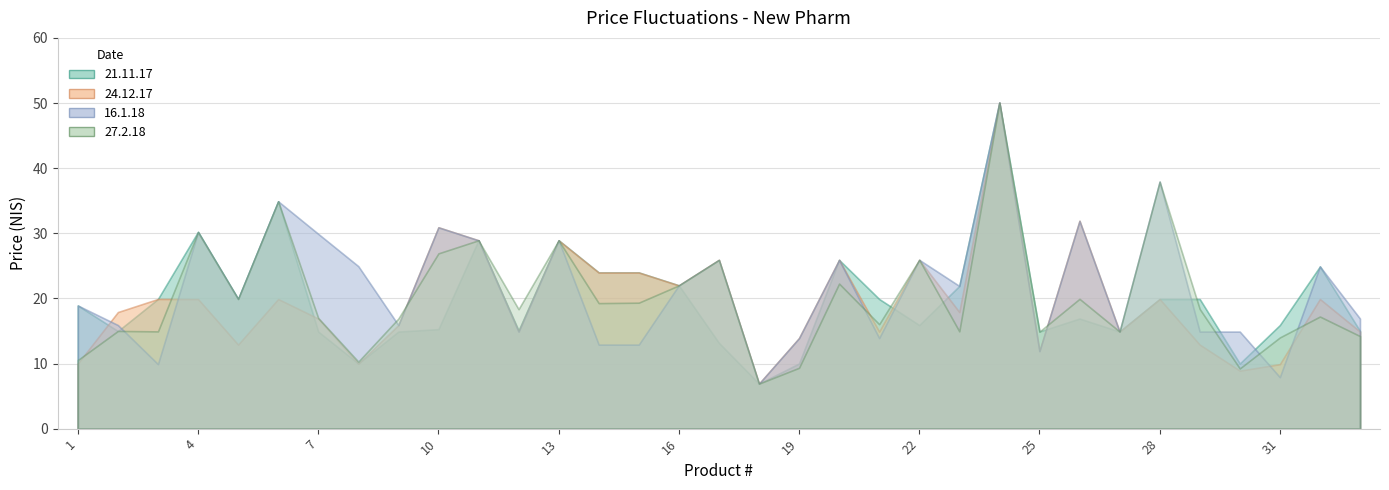

At which label does 24.12.17 first exceed 17?

2